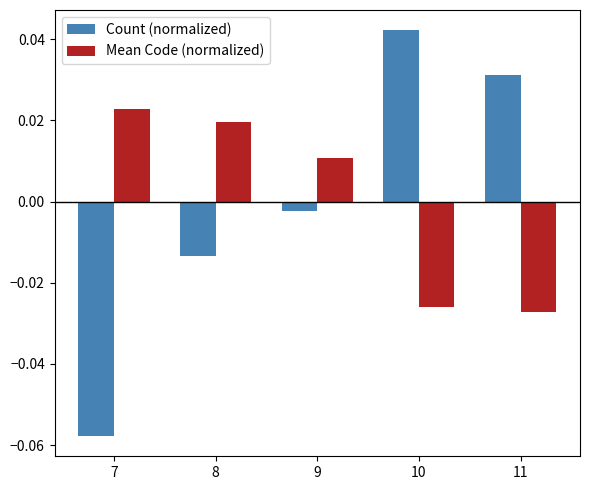

Where does the Count (normalized) series first go above 0?

10